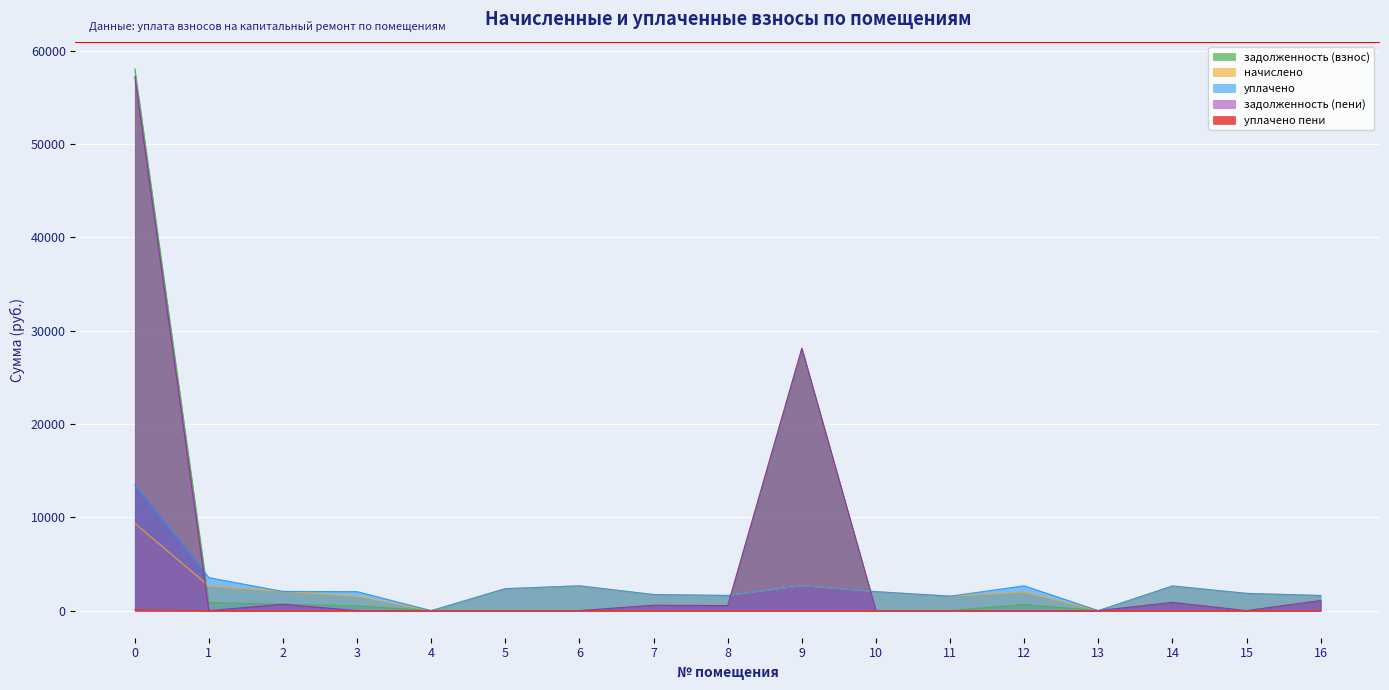

What are all the series names shown in the legend?

задолженность (взнос), начислено, уплачено, задолженность (пени), уплачено пени